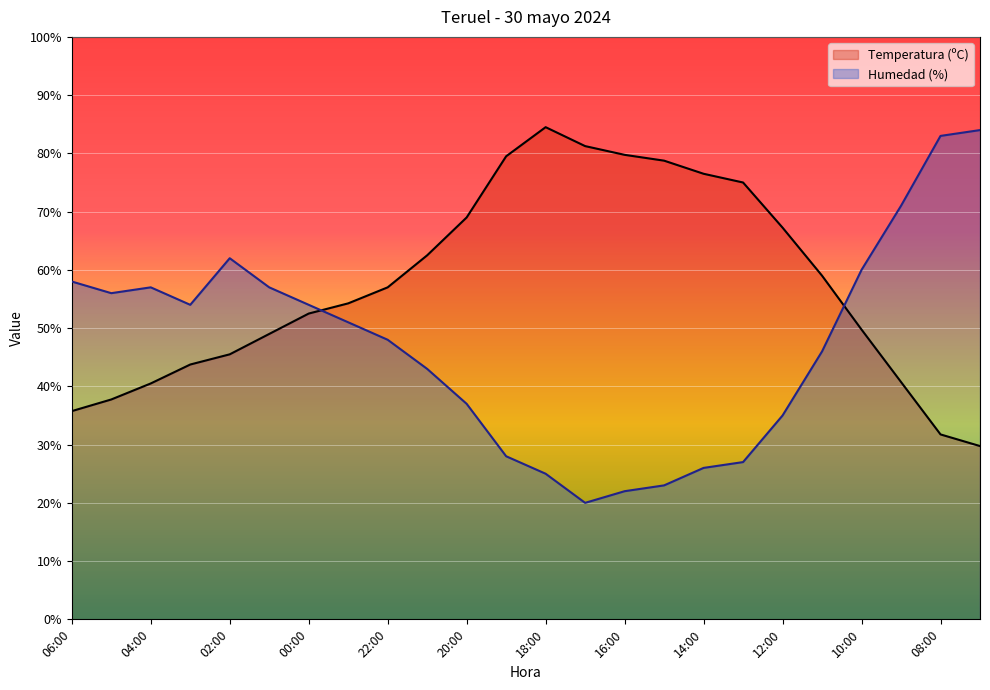

How many interior local valleys does the Humedad (%) series have?

3